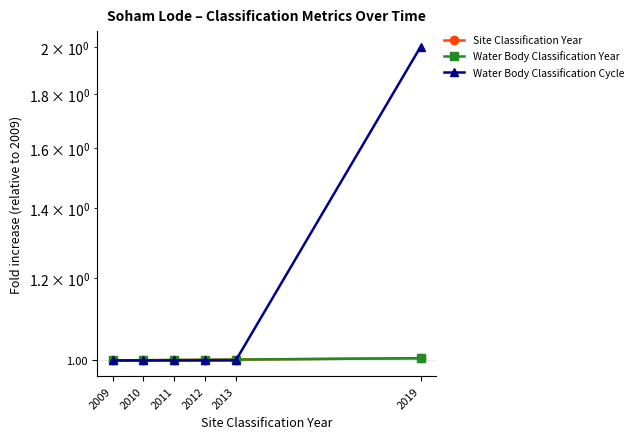

What is the approximate value of Water Body Classification Year at 2010?

1.0